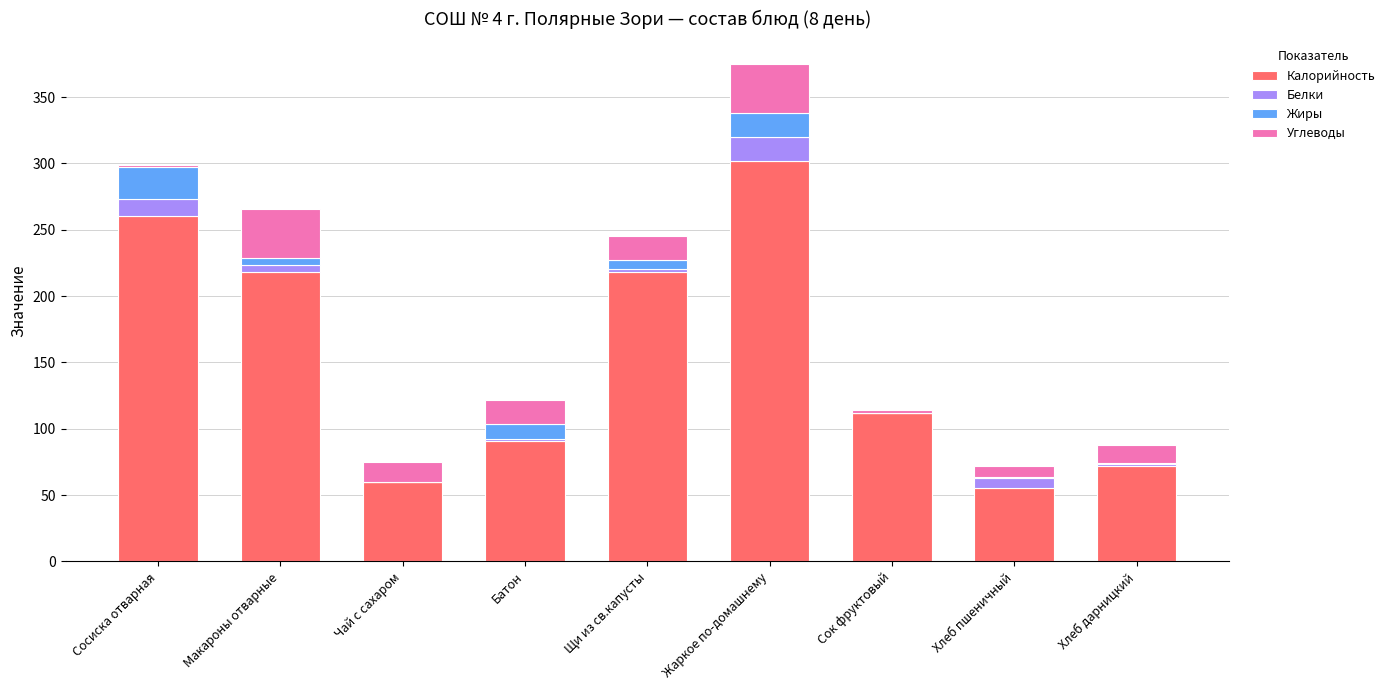

Count the number of categories in the chart.

9